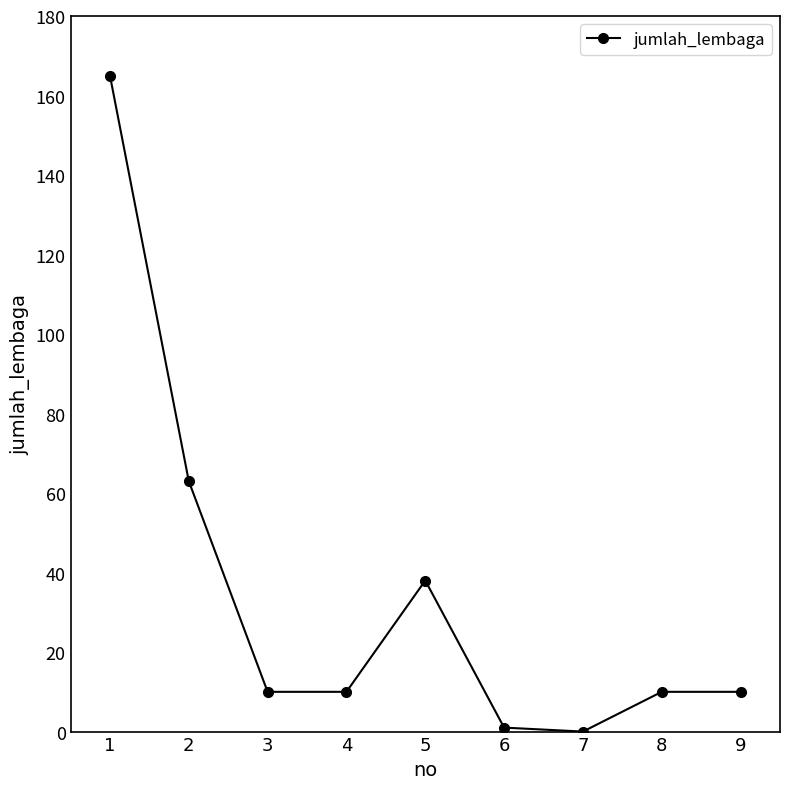

What is the change in value from 7 to 9?

+10